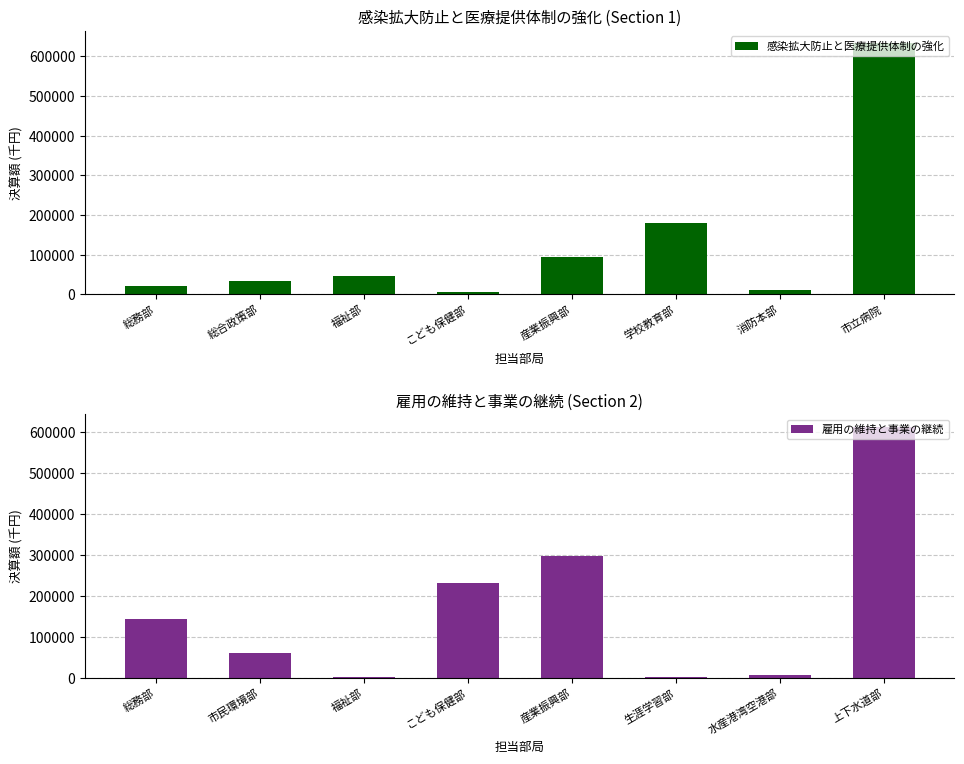

What is the difference between the maximum and minimum values in the 感染拡大防止と医療提供体制の強化 series?

626299